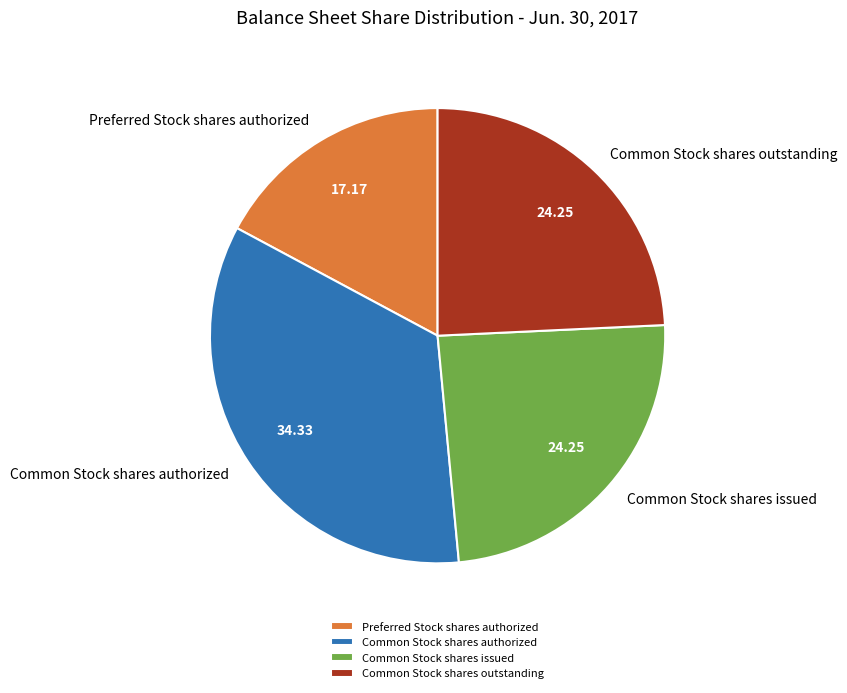

Does Preferred Stock shares authorized represent more than half of the total?

No